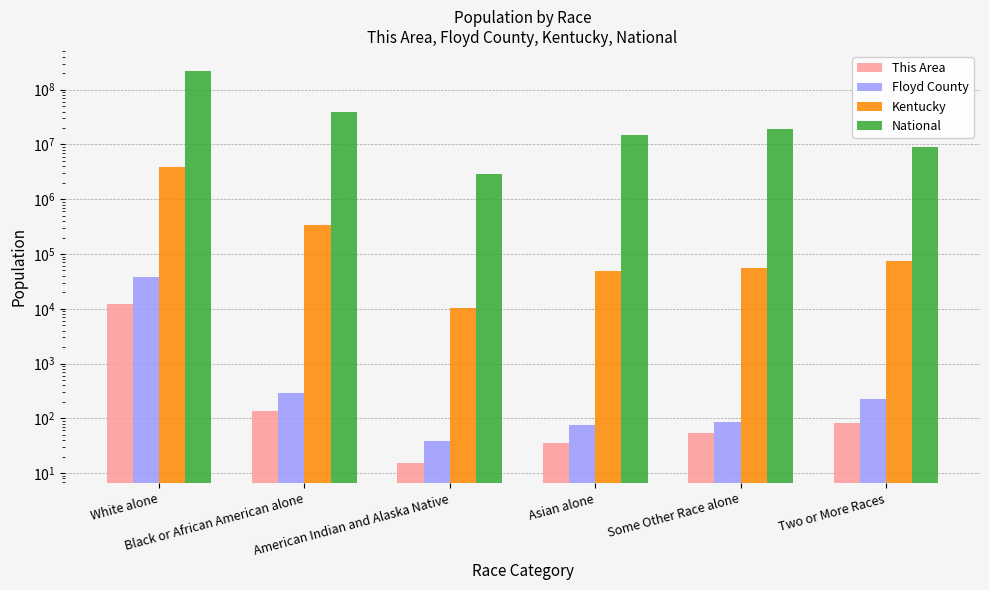

What is the value of the National bar at the 3rd from the left?

2932248